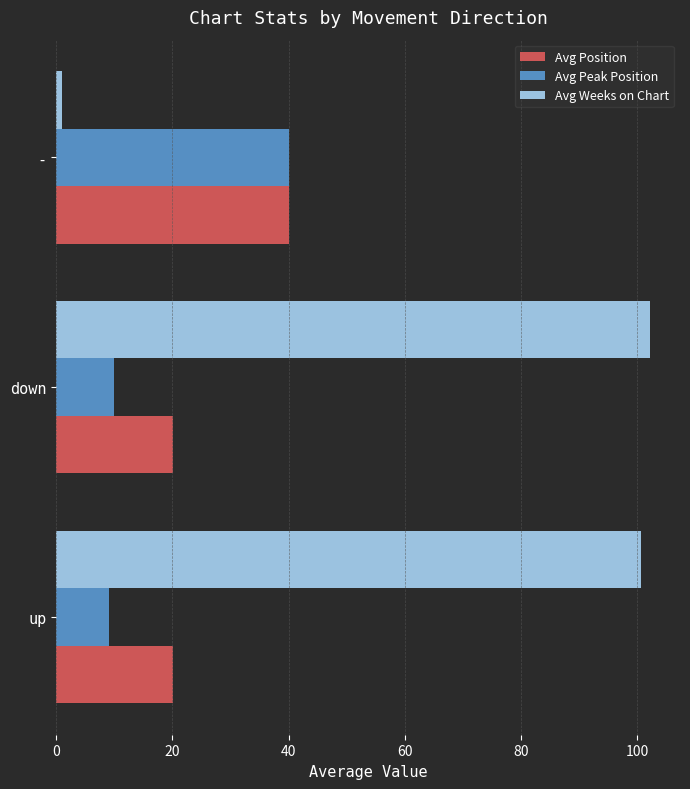

Is the value of Avg Weeks on Chart at up greater than the value of Avg Peak Position at down?

Yes